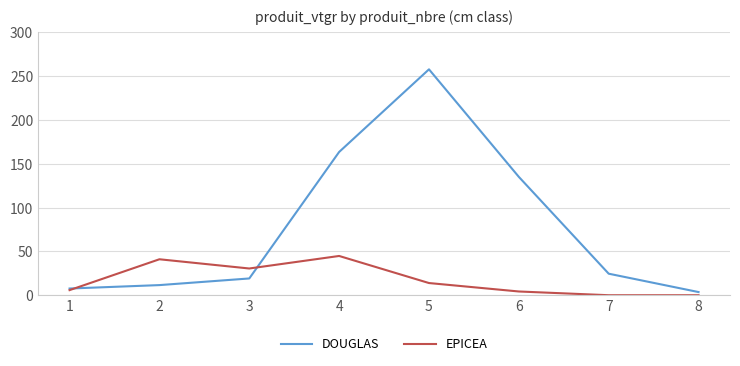

Reading right to left, list all the values displayed in this chart.

DOUGLAS: 3.6	24.6	135.1	257.9	163.5	19.1	11.6	7.6
EPICEA: 0.0	0.0	4.3	13.9	44.8	30.5	41.0	5.8